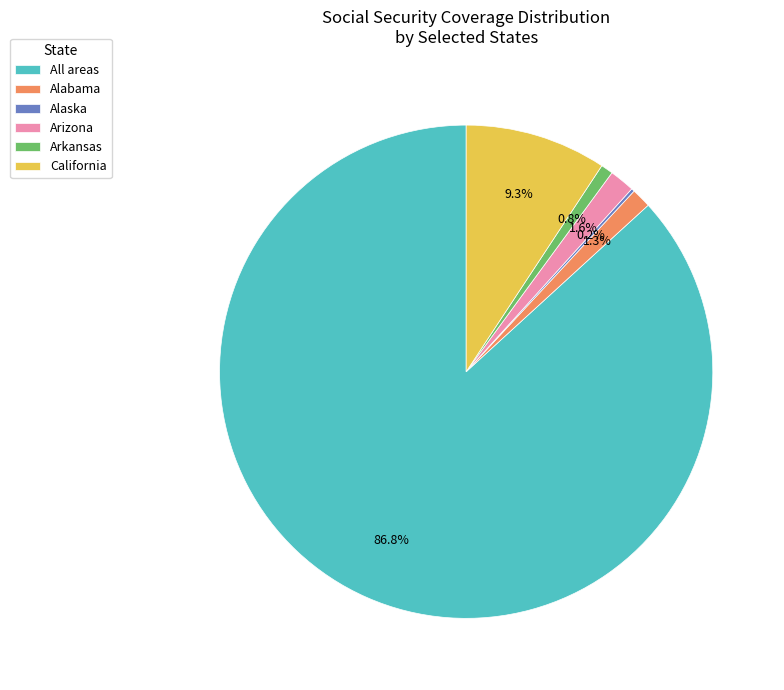

To the nearest percent, what portion does Arkansas represent?

1%